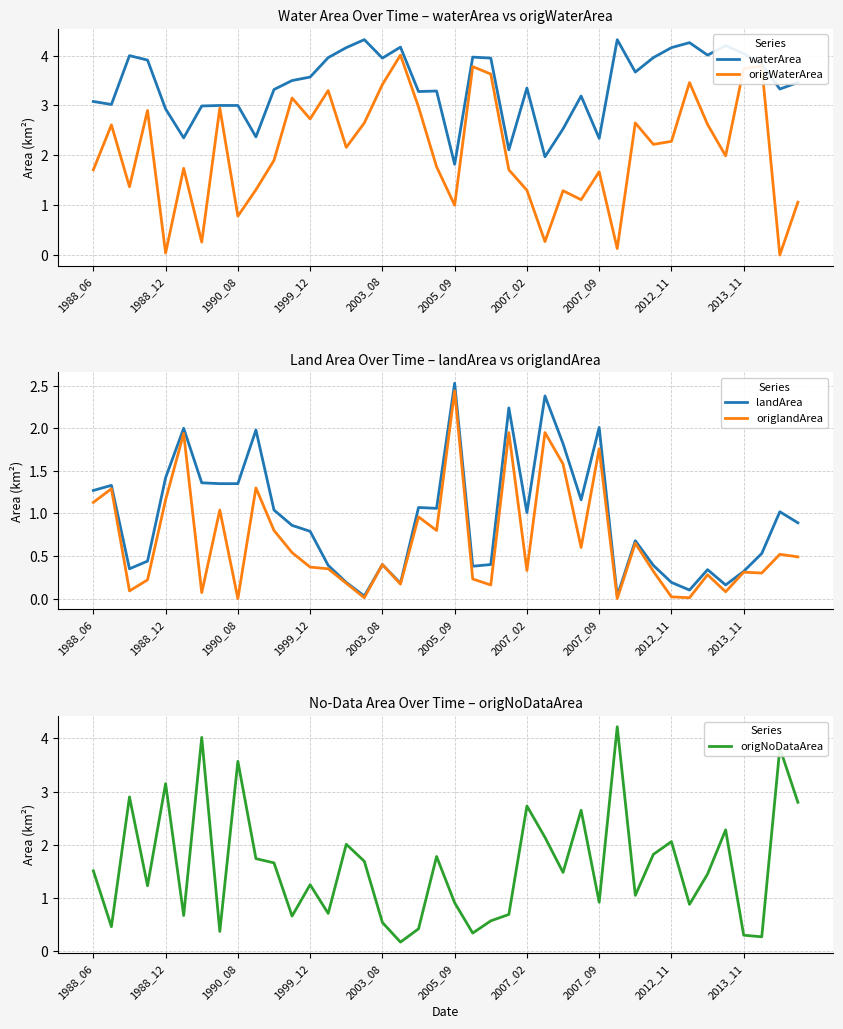

What is the spread (max minus min) of values at 25?

2.1